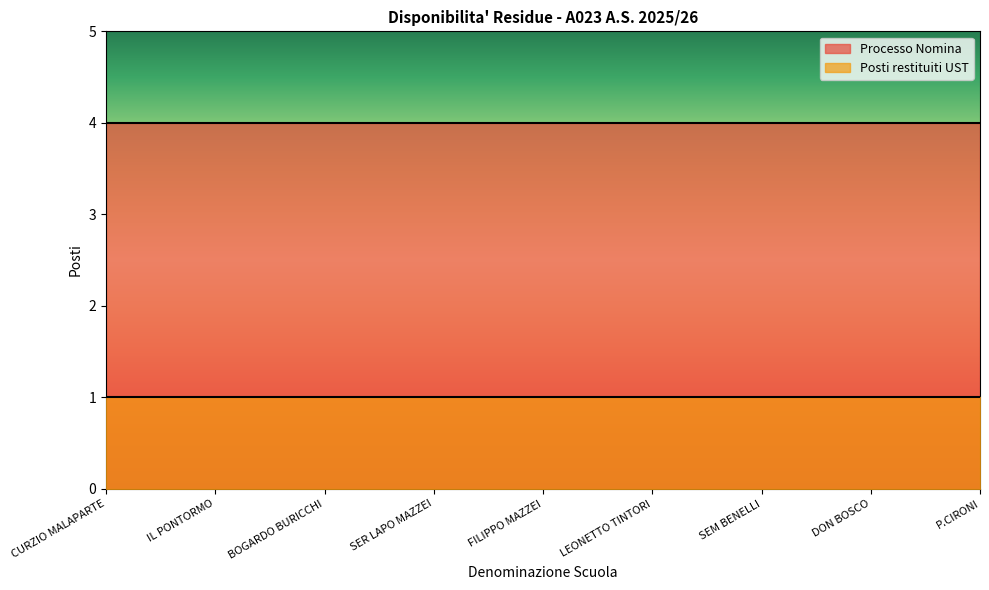

True or false: Processo Nomina has a value of 1 at SEM BENELLI.

False